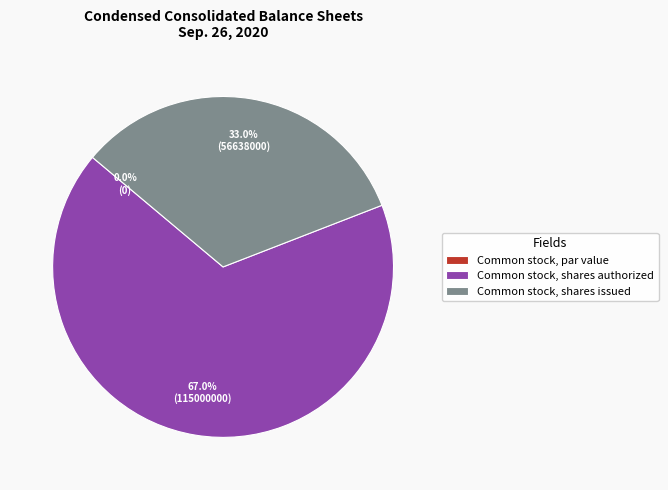

Do Common stock, shares issued and Shares subject to restriction together represent more than half of the pie?

No